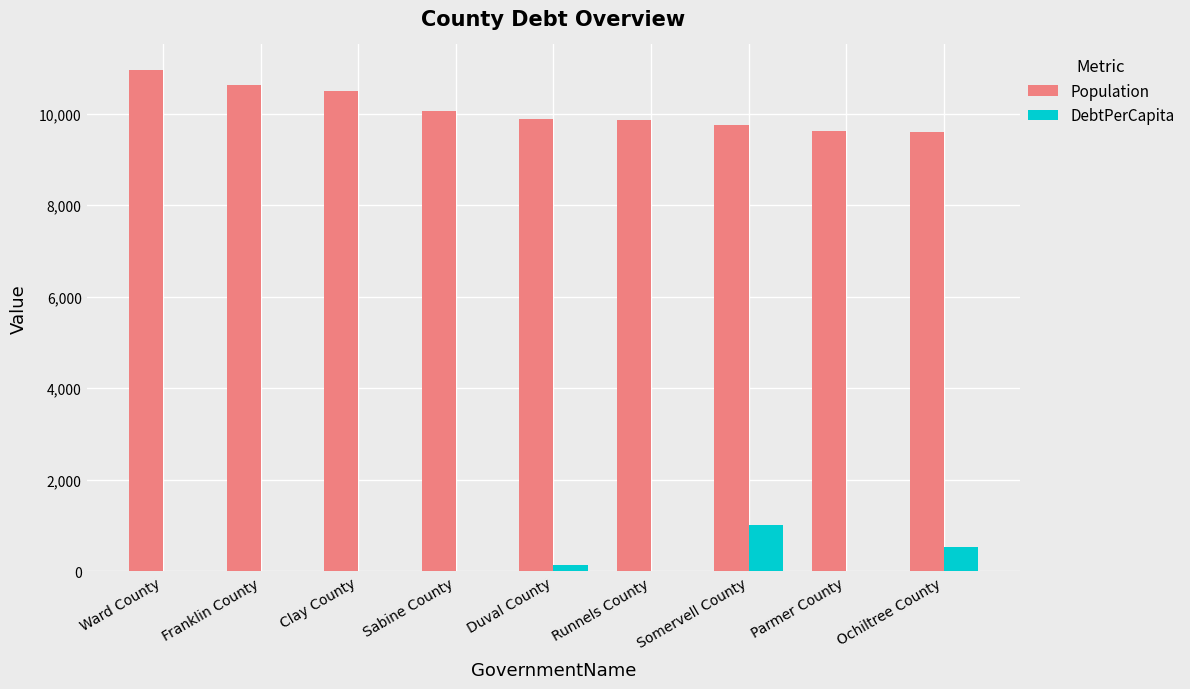

What is the maximum value shown in the chart?

10964.0